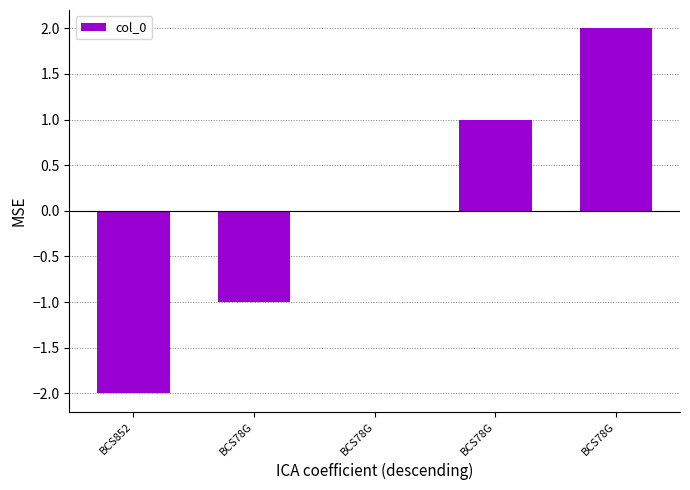

How many categories are shown in the chart?

5